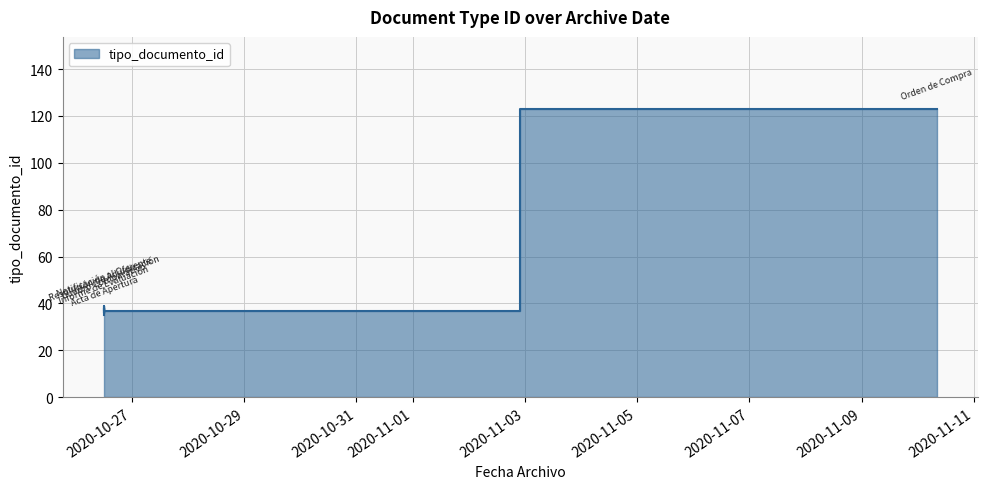

What is the difference between the values at 2020-10-26 12:05:45 and 2020-11-10 08:12:22?

85